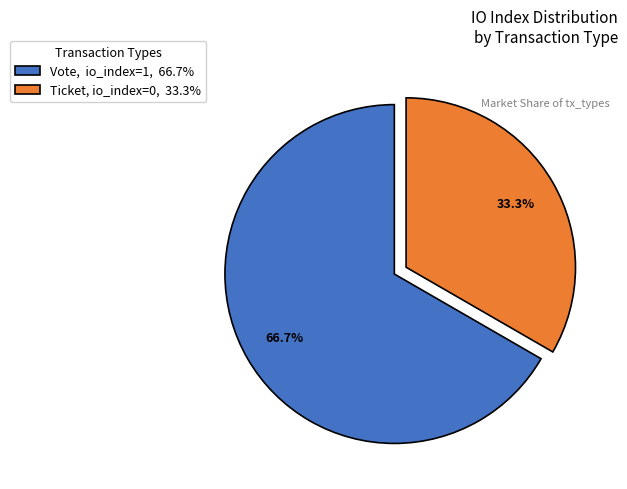

Is Vote, io_index=1, 66.7% the majority of the pie?

Yes